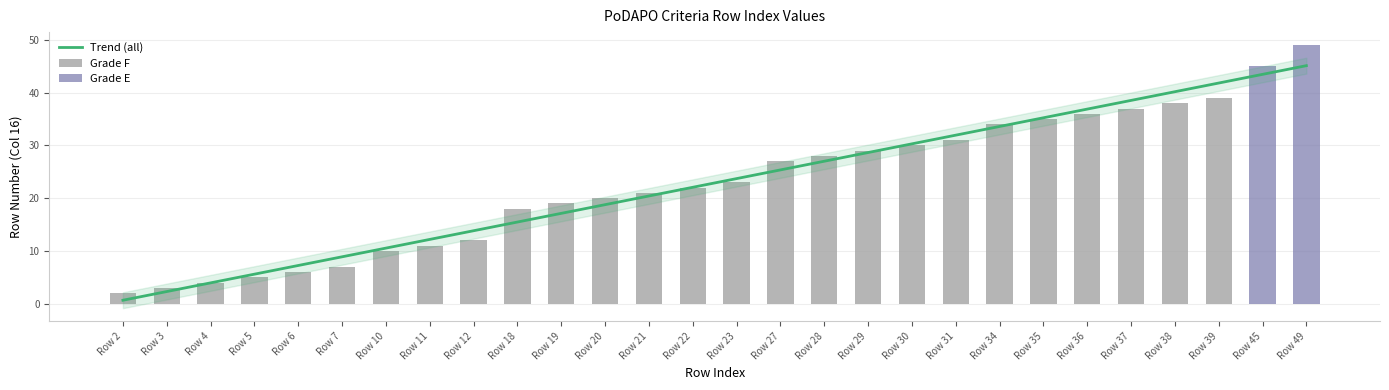

At which category does the chart reach its minimum across all series?

Row 2